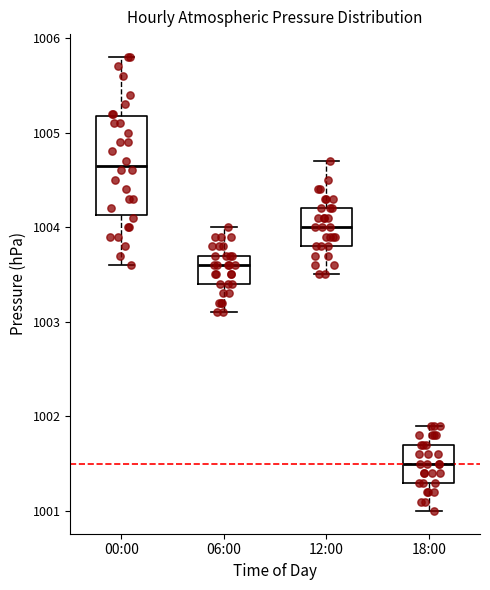

Which box's median line is the lowest?

18:00